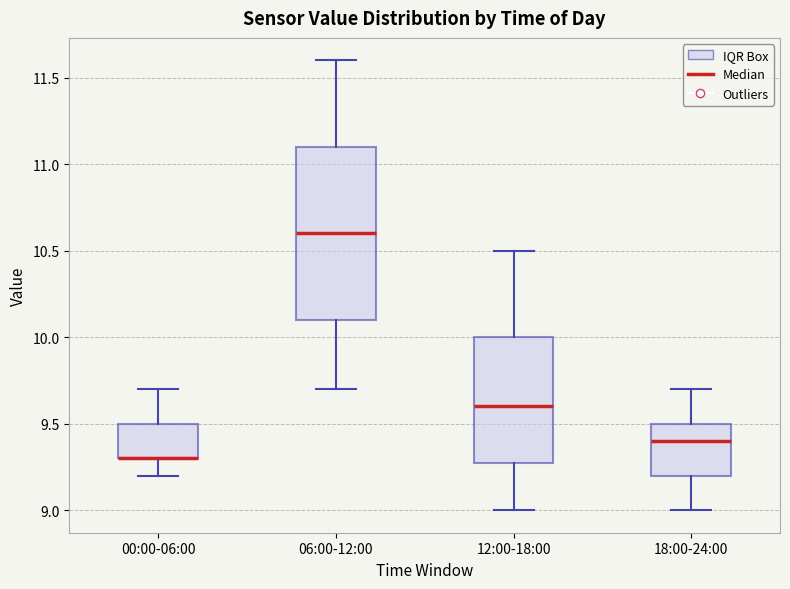

Reading left to right, transcribe this box plot: for each box, give where its median line is, the range the box spans, and where its two whiskers end, as read against the y-axis. The values are not printed on the chart, so give them approximately, as read against the axis.

00:00-06:00: median 9.3 (drawn on the box's lower edge), box 9.3 to 9.5, whiskers 9.2 to 9.7
06:00-12:00: median 10.6, box 10.1 to 11.1, whiskers 9.7 to 11.6
12:00-18:00: median 9.6, box 9.3 to 10.0, whiskers 9.0 to 10.5
18:00-24:00: median 9.4, box 9.2 to 9.5, whiskers 9.0 to 9.7